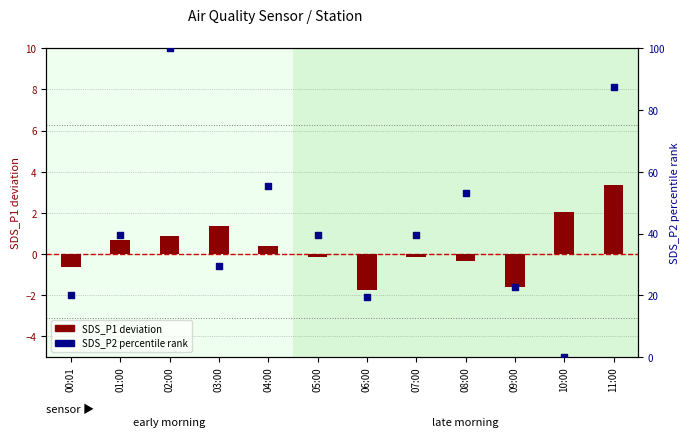

What are all the series names shown in the legend?

SDS_P1 deviation, SDS_P2 percentile